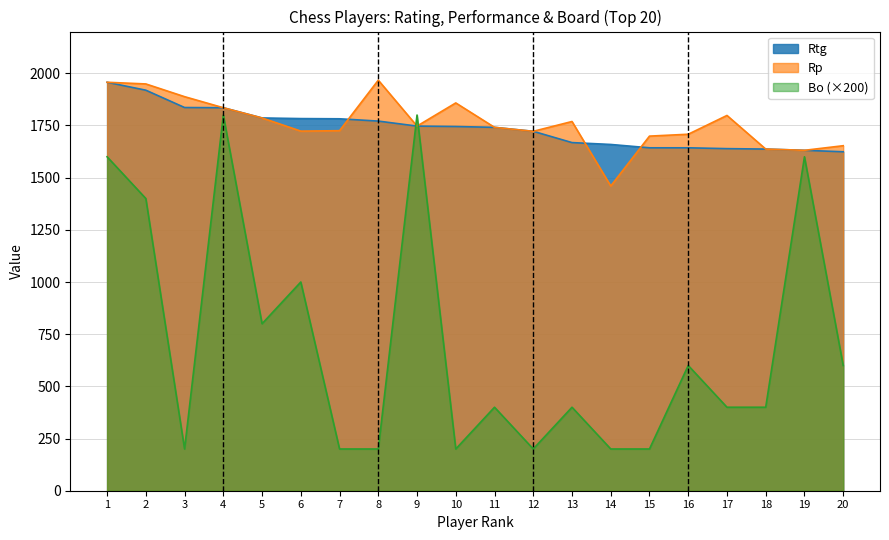

True or false: Bo and Rtg cross at least once.

True